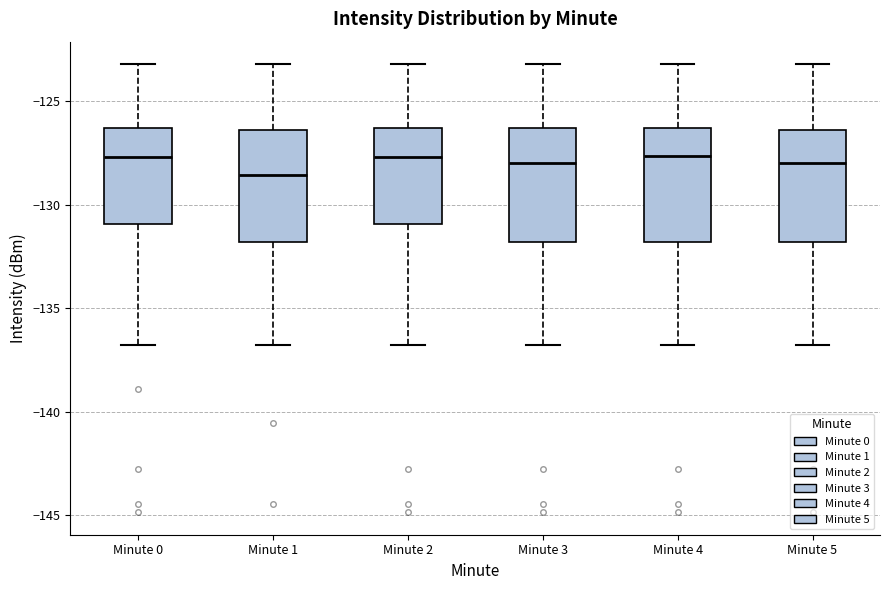

Reading left to right, transcribe this box plot: for each box, give where its median line is, the range the box spans, and where its two whiskers end, as read against the y-axis. The values are not printed on the chart, so give them approximately, as read against the axis.

Minute 0: median -127.5, box -131.0 to -126.5, whiskers -137.0 to -123.0
Minute 1: median -128.5, box -132.0 to -126.5, whiskers -137.0 to -123.0
Minute 2: median -127.5, box -131.0 to -126.5, whiskers -137.0 to -123.0
Minute 3: median -128.0, box -132.0 to -126.5, whiskers -137.0 to -123.0
Minute 4: median -127.5, box -132.0 to -126.5, whiskers -137.0 to -123.0
Minute 5: median -128.0, box -132.0 to -126.5, whiskers -137.0 to -123.0